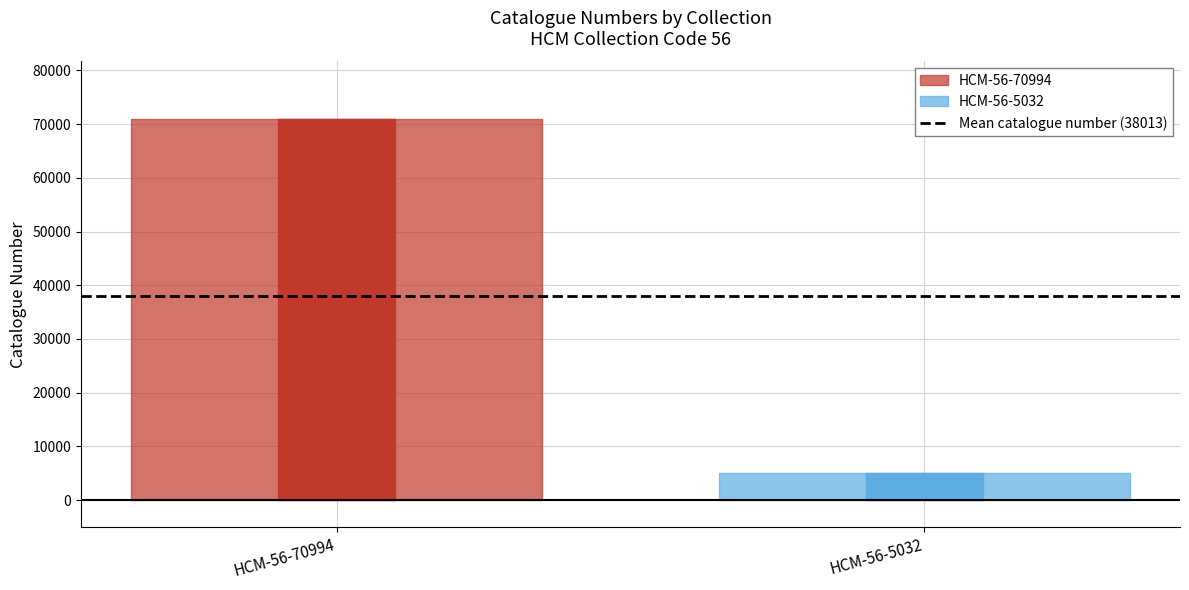

What is the value of the 2nd point from the left?

5032